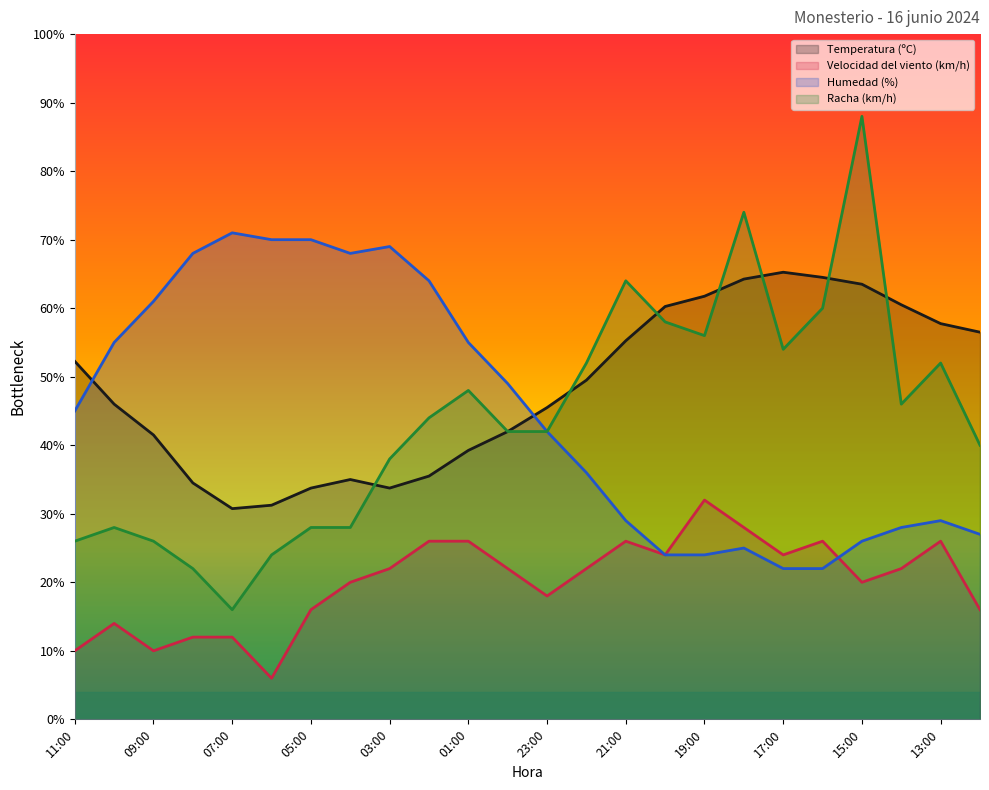

Reading left to right, transcribe all the data shown in this chart.

Temperatura (ºC): 52.2	46.0	41.5	34.5	30.8	31.2	33.8	35.0	33.8	35.5	39.2	42.0	45.5	49.5	55.2	60.2	61.7	64.2	65.3	64.5	63.5	60.5	57.8	56.5
Velocidad del viento (km/h): 10.0	14.0	10.0	12.0	12.0	6.0	16.0	20.0	22.0	26.0	26.0	22.0	18.0	22.0	26.0	24.0	32.0	28.0	24.0	26.0	20.0	22.0	26.0	16.0
Humedad (%): 45.0	55.0	61.0	68.0	71.0	70.0	70.0	68.0	69.0	64.0	55.0	49.0	42.0	36.0	29.0	24.0	24.0	25.0	22.0	22.0	26.0	28.0	29.0	27.0
Racha (km/h): 26.0	28.0	26.0	22.0	16.0	24.0	28.0	28.0	38.0	44.0	48.0	42.0	42.0	52.0	64.0	58.0	56.0	74.0	54.0	60.0	88.0	46.0	52.0	40.0